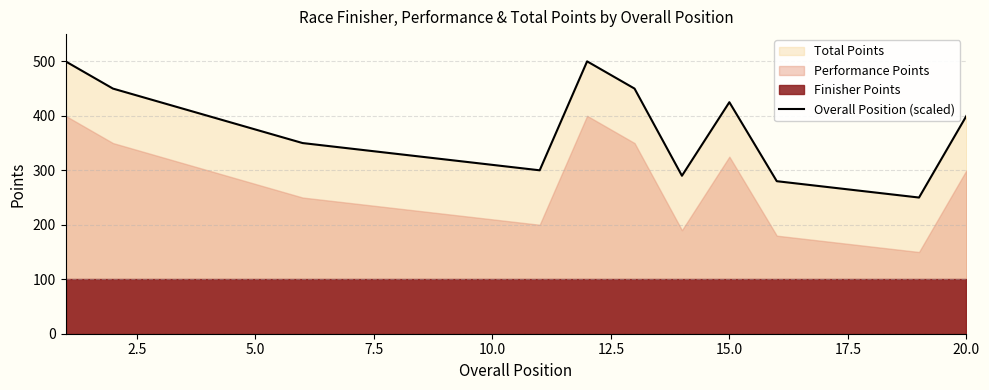

What is the minimum value shown in the chart?

250